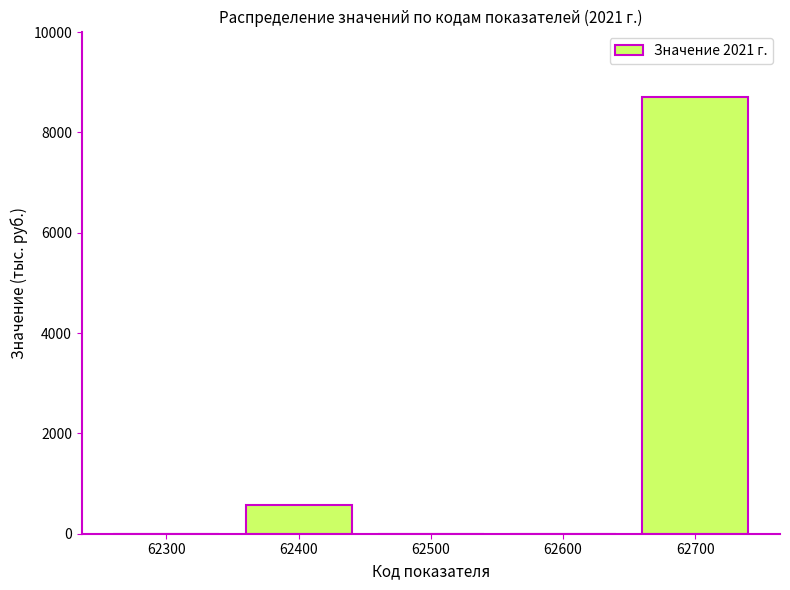

Reading left to right, transcribe all the data shown in this chart.

62300=0	62400=582	62500=0	62600=0	62700=8704